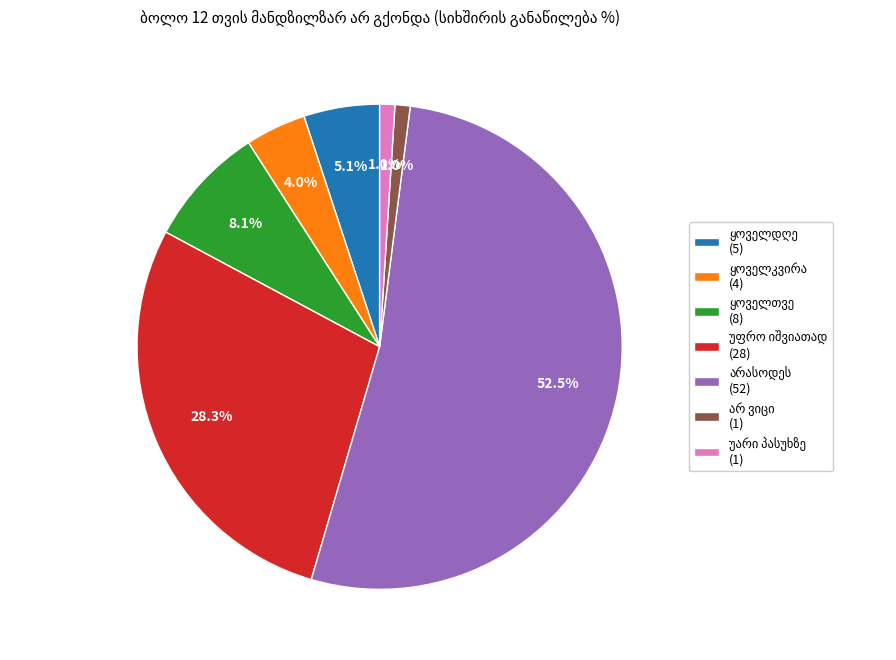

How many slices are in this pie chart?

7